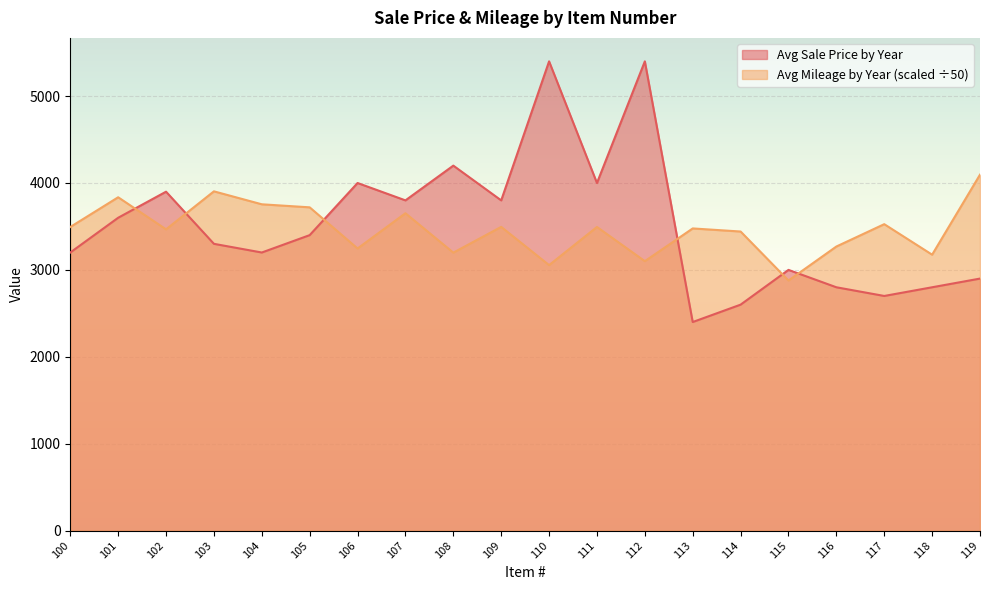

Between which two adjacent categories do Avg Mileage by Year (scaled) and Avg Sale Price by Year first intersect?

101 and 102